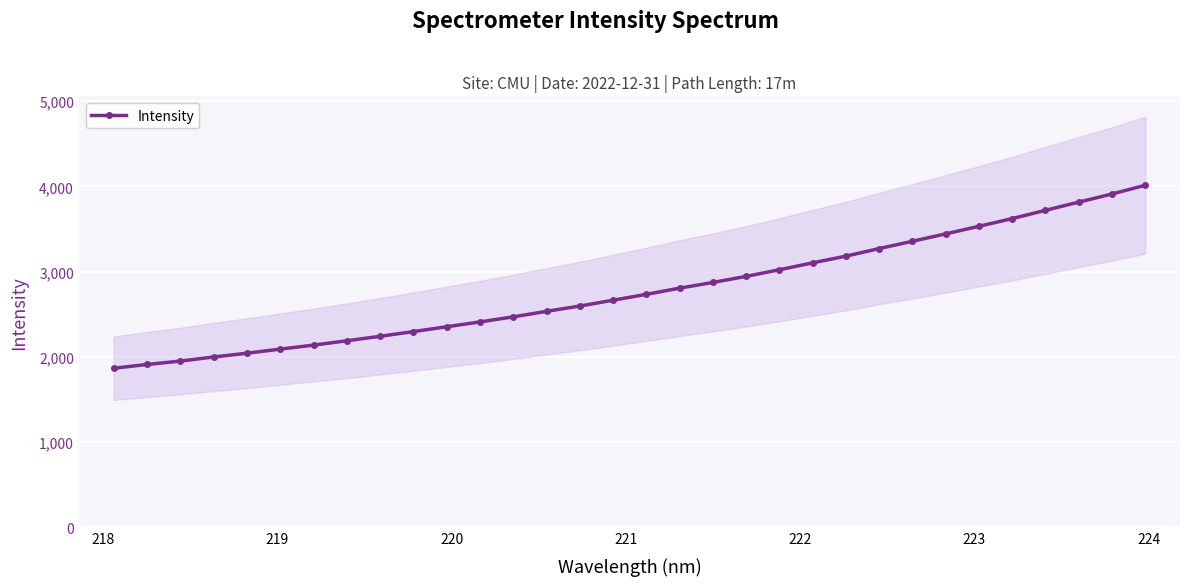

What is the lowest value of the Intensity series?

1866.6